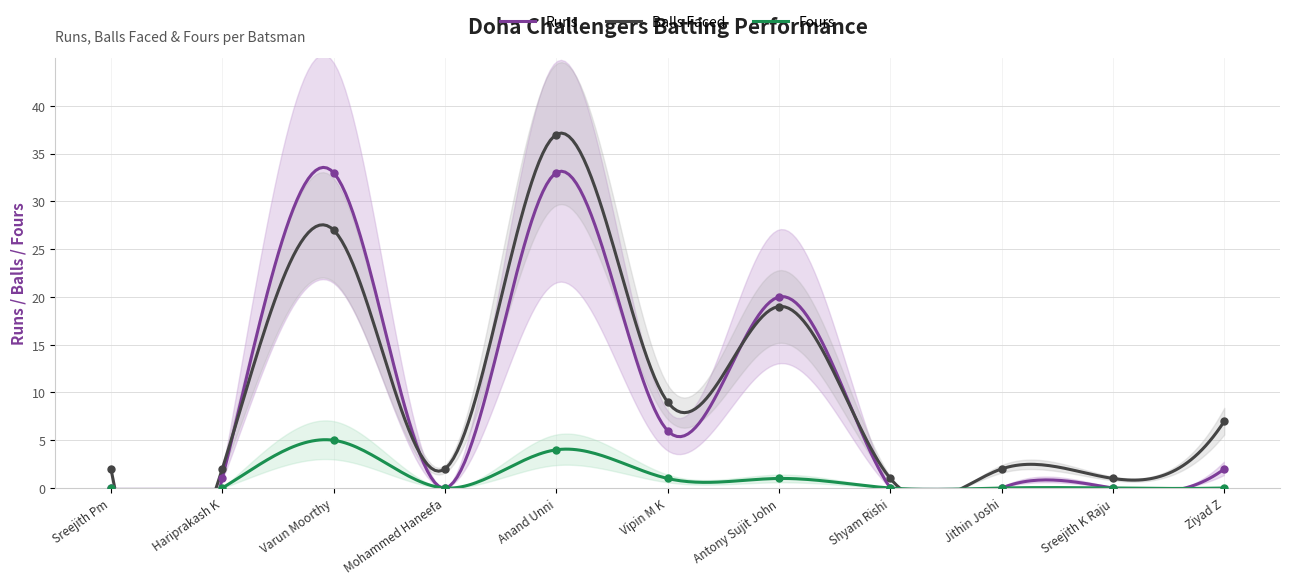

Between which two adjacent categories do Balls and Runs first intersect?

Hariprakash K and Varun Moorthy